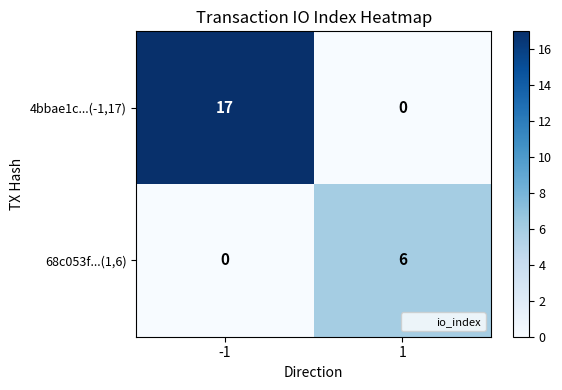

What is the average value of the 68c053f...(1,6) series?

3